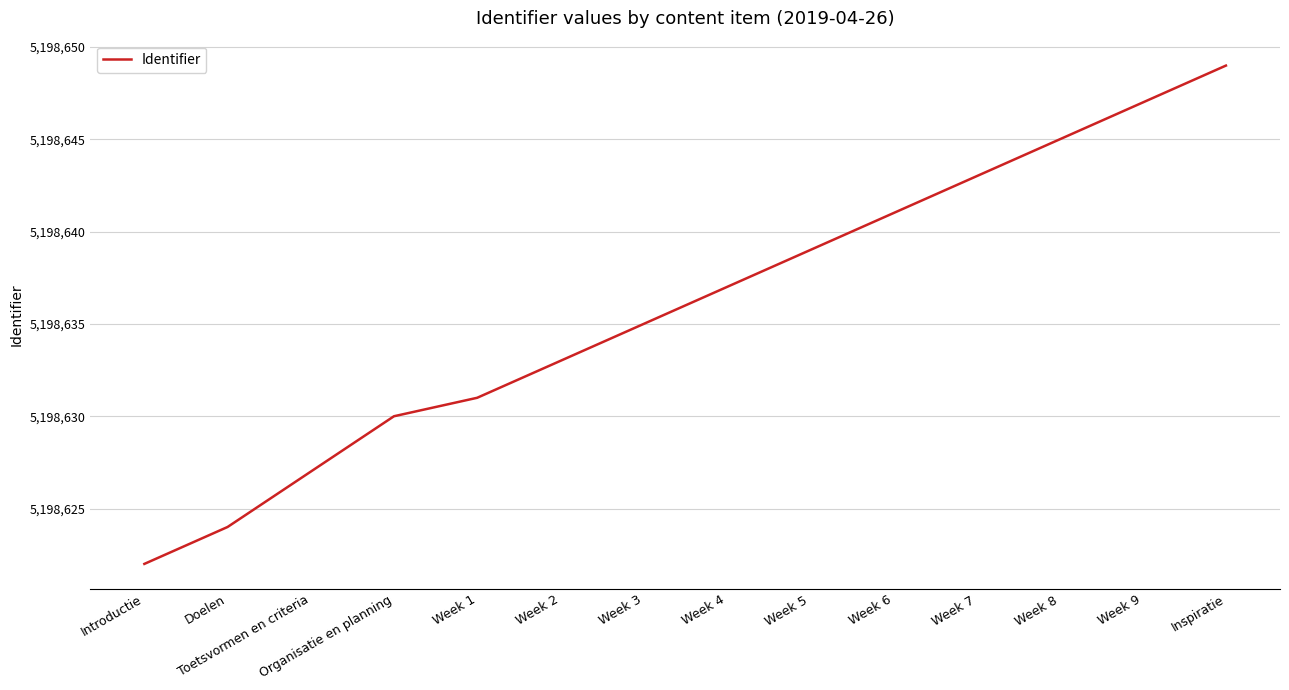

List the labels in order of value, smallest first.

Introductie, Doelen, Toetsvormen en criteria, Organisatie en planning, Week 1, Week 2, Week 3, Week 4, Week 5, Week 6, Week 7, Week 8, Week 9, Inspiratie